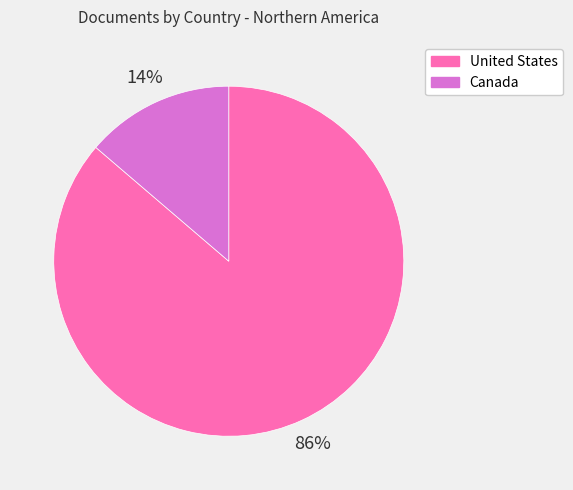

What percentage is the Canada slice, to the nearest percent?

14%